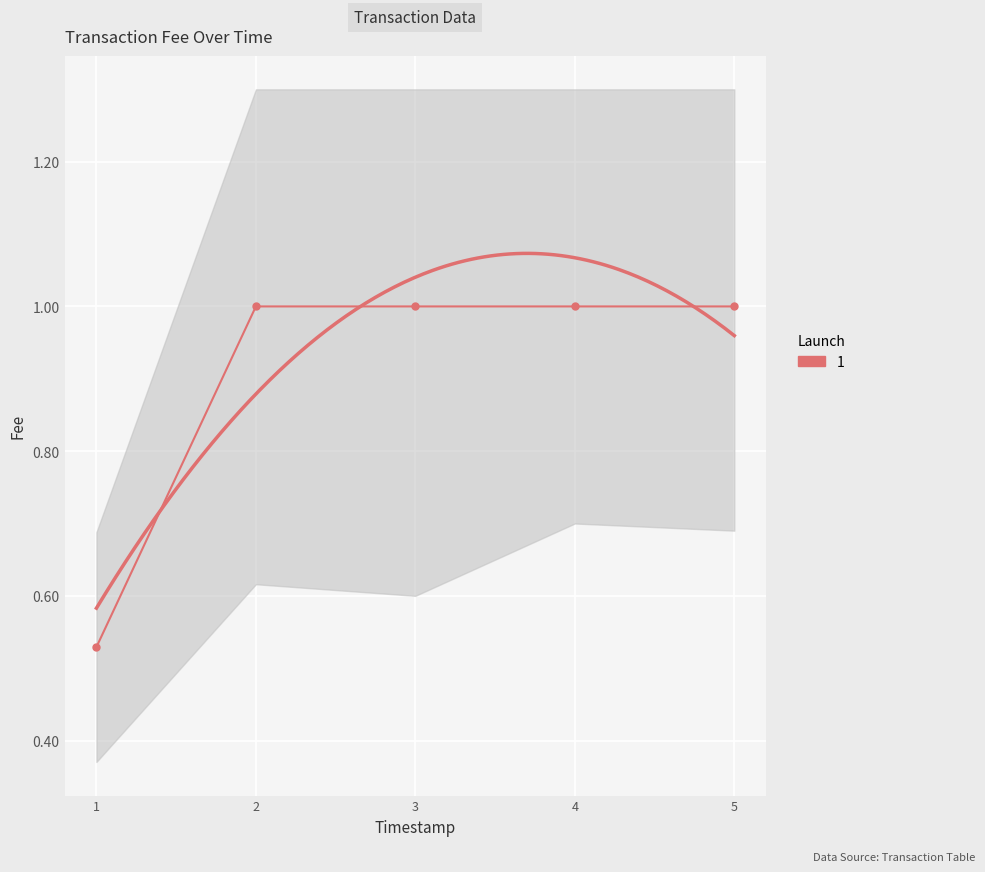

How many categories are shown in the chart?

5